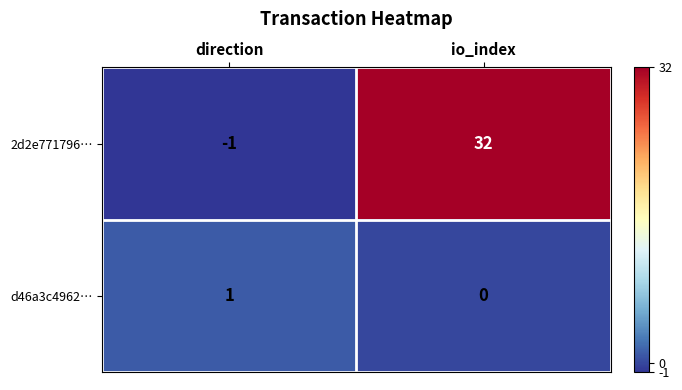

True or false: d46a3c4962… has a value of 0 at io_index.

True